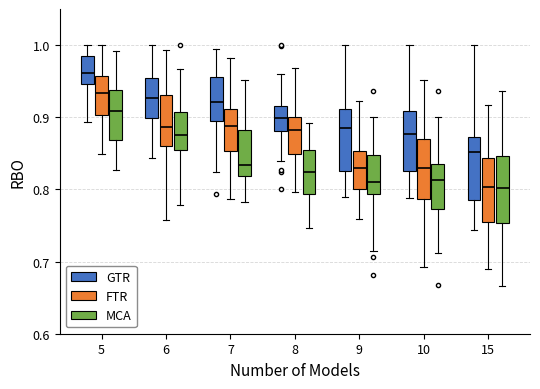

Reading left to right, read every box against the y-axis: the position of its median line, the range the box covers, and the ends of its whiskers. The values are not printed on the chart, so give them approximately, as read against the axis.

5 (GTR): median 0.96, box 0.95 to 0.98, whiskers 0.89 to 1.00
5 (FTR): median 0.93, box 0.90 to 0.96, whiskers 0.85 to 1.00
5 (MCA): median 0.91, box 0.87 to 0.94, whiskers 0.83 to 0.99
6 (GTR): median 0.93, box 0.90 to 0.95, whiskers 0.84 to 1.00
6 (FTR): median 0.89, box 0.86 to 0.93, whiskers 0.76 to 0.99
6 (MCA): median 0.88, box 0.85 to 0.91, whiskers 0.78 to 0.97
7 (GTR): median 0.92, box 0.90 to 0.96, whiskers 0.82 to 1.00
7 (FTR): median 0.89, box 0.85 to 0.91, whiskers 0.79 to 0.98
7 (MCA): median 0.83, box 0.82 to 0.88, whiskers 0.78 to 0.95
8 (GTR): median 0.90, box 0.88 to 0.91, whiskers 0.84 to 0.96
8 (FTR): median 0.88, box 0.85 to 0.90, whiskers 0.80 to 0.97
8 (MCA): median 0.82, box 0.79 to 0.85, whiskers 0.75 to 0.89
9 (GTR): median 0.88, box 0.83 to 0.91, whiskers 0.79 to 1.00
9 (FTR): median 0.83, box 0.80 to 0.85, whiskers 0.76 to 0.92
9 (MCA): median 0.81, box 0.79 to 0.85, whiskers 0.72 to 0.90
10 (GTR): median 0.88, box 0.83 to 0.91, whiskers 0.79 to 1.00
10 (FTR): median 0.83, box 0.79 to 0.87, whiskers 0.69 to 0.95
10 (MCA): median 0.81, box 0.77 to 0.84, whiskers 0.71 to 0.90
15 (GTR): median 0.85, box 0.79 to 0.87, whiskers 0.74 to 1.00
15 (FTR): median 0.80, box 0.75 to 0.84, whiskers 0.69 to 0.92
15 (MCA): median 0.80, box 0.75 to 0.85, whiskers 0.67 to 0.94